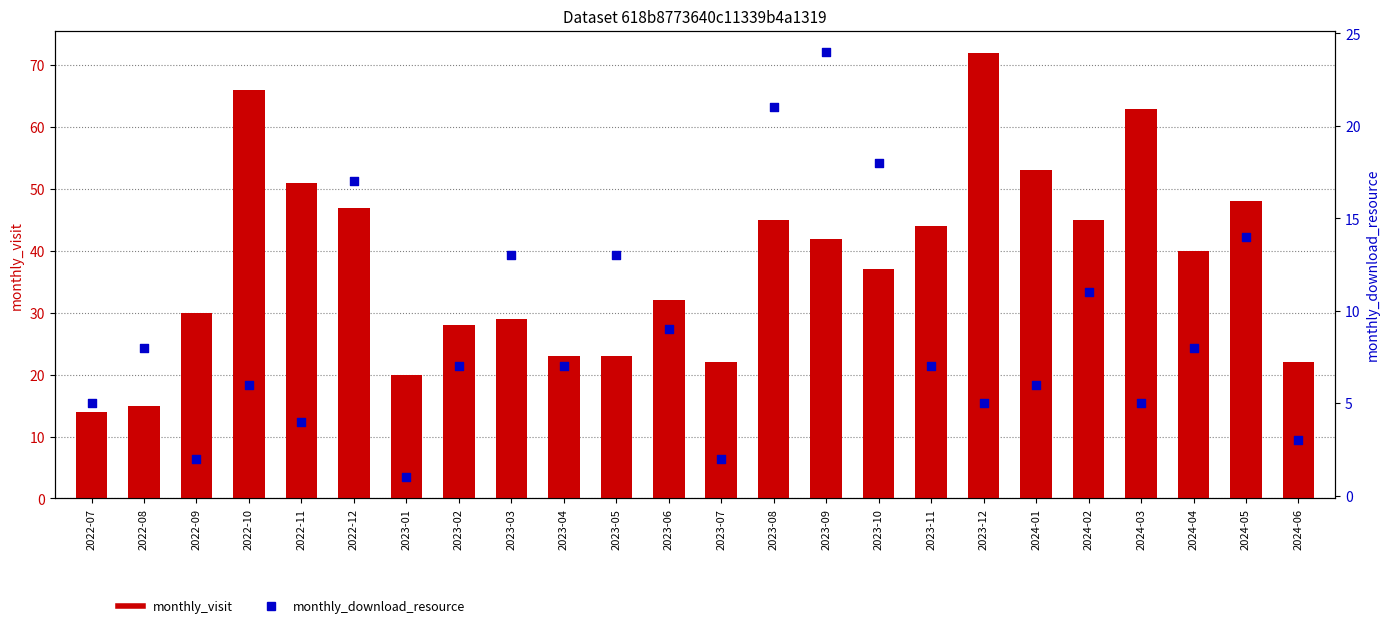

What are all the series names shown in the legend?

monthly_visit, monthly_download_resource